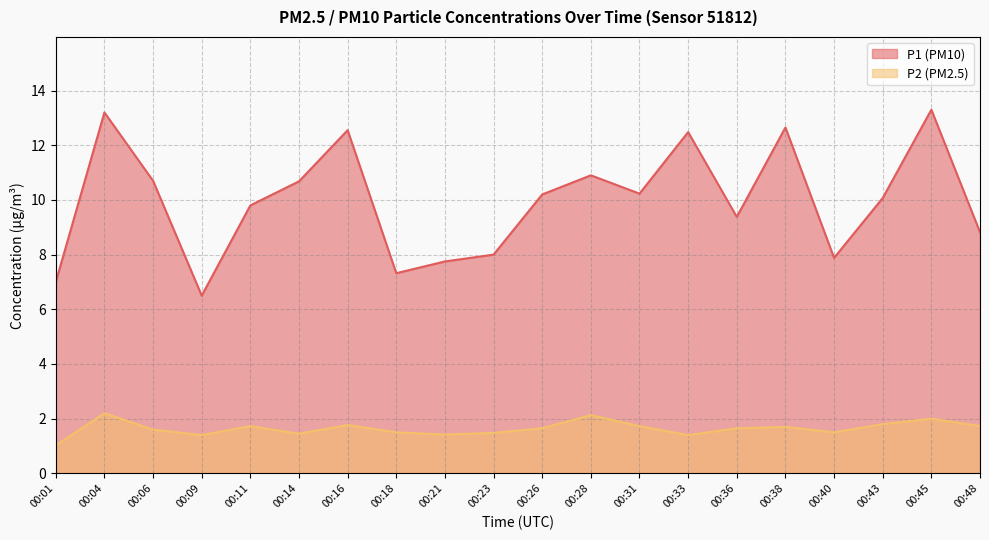

At which category does the chart reach its minimum across all series?

00:01